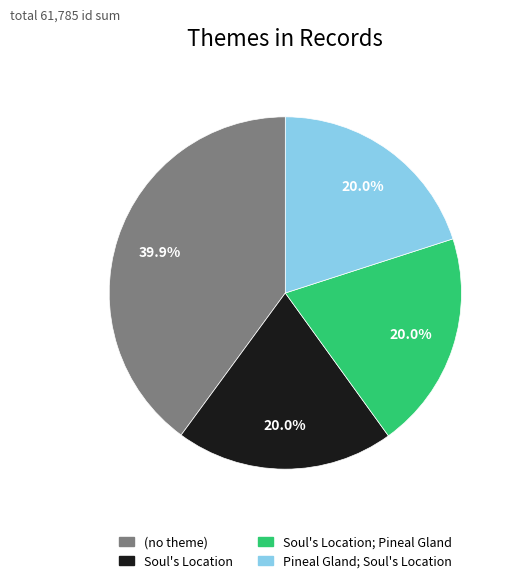

Is there any slice that represents more than half of the pie?

No